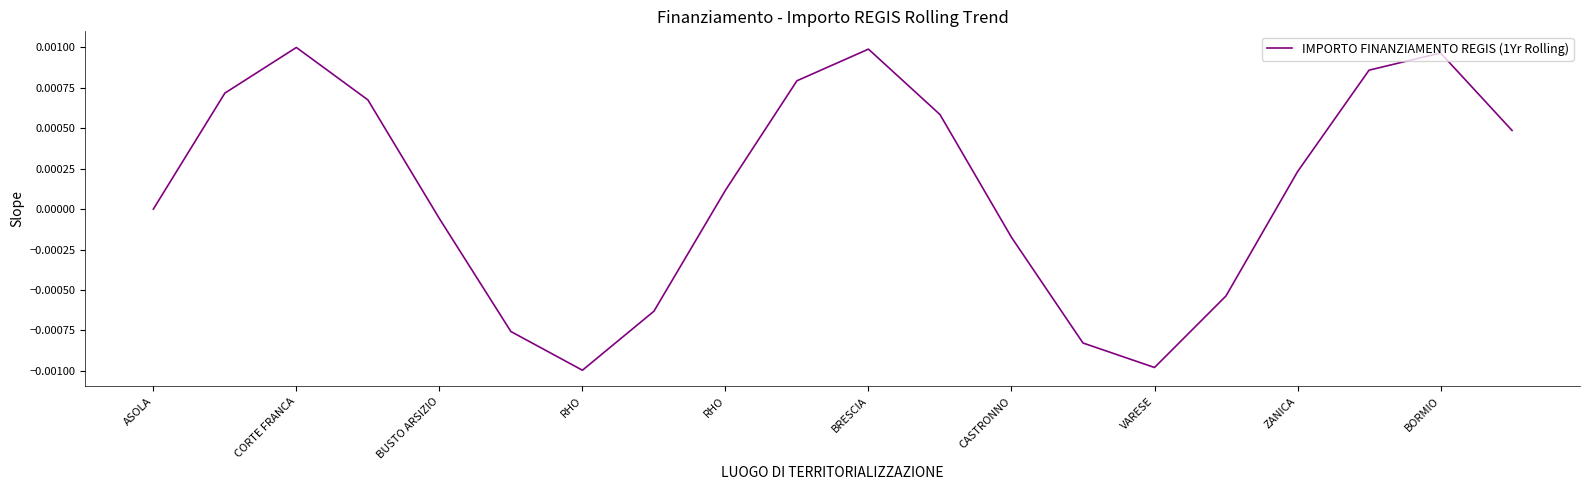

How many lines are shown in the chart?

1